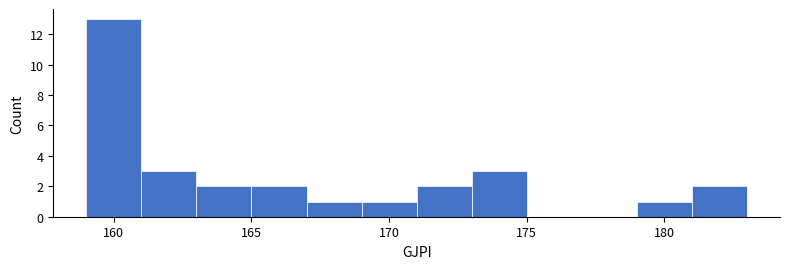

Reading left to right, transcribe this chart: for each bar, give the range it covers on the x-axis and its height. The values are not printed on the chart, so give them approximately, as read against the axis.

159 to 161: 13
161 to 163: 3
163 to 165: 2
165 to 167: 2
167 to 169: 1
169 to 171: 1
171 to 173: 2
173 to 175: 3
175 to 177: 0
177 to 179: 0
179 to 181: 1
181 to 183: 2